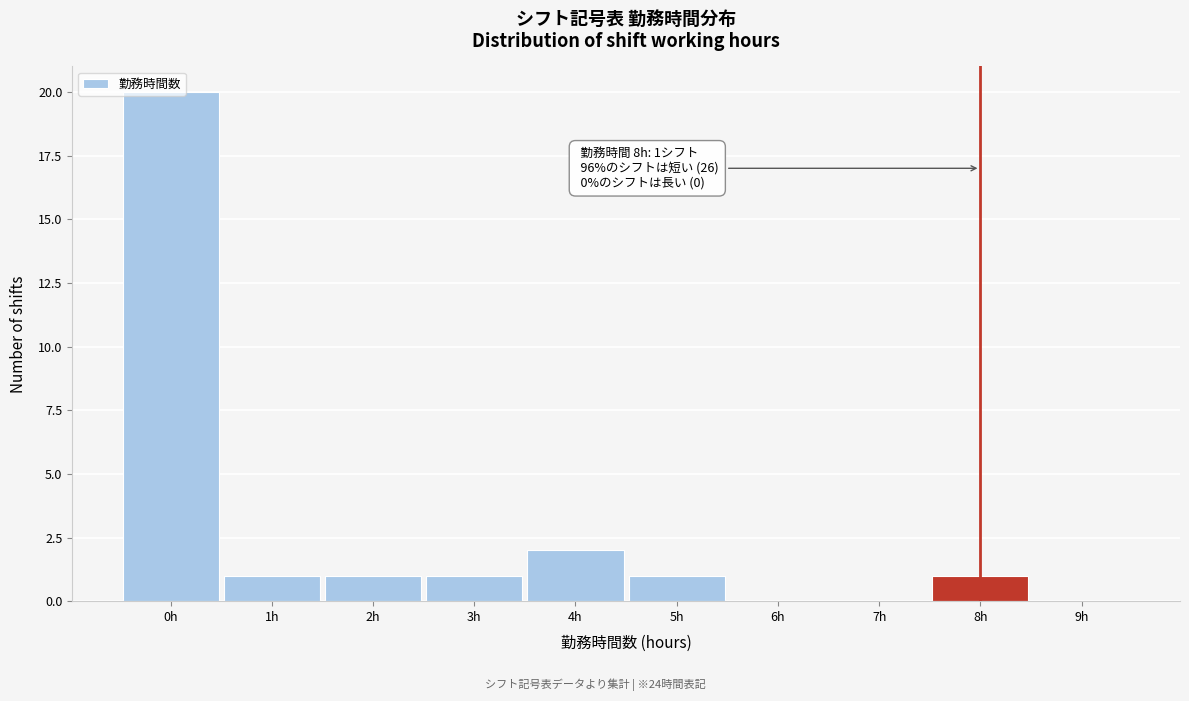

What is the ratio of the value at 0h to the value at 2h?

20.0